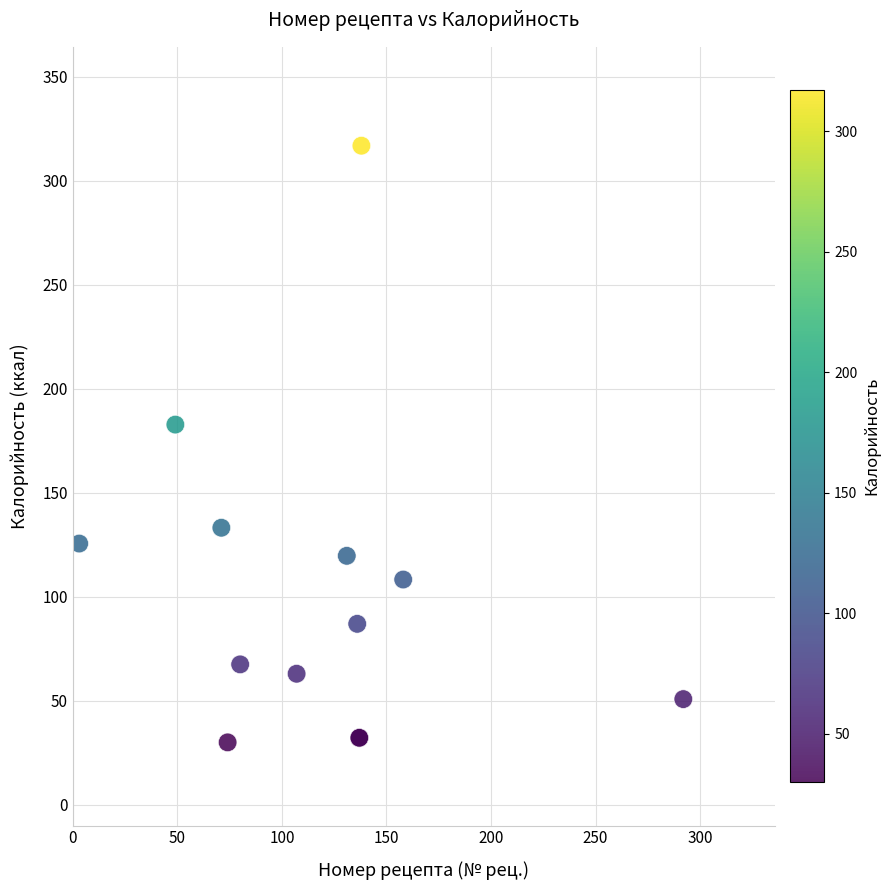

What Y value in the scatter plot is closest to 173?

182.8